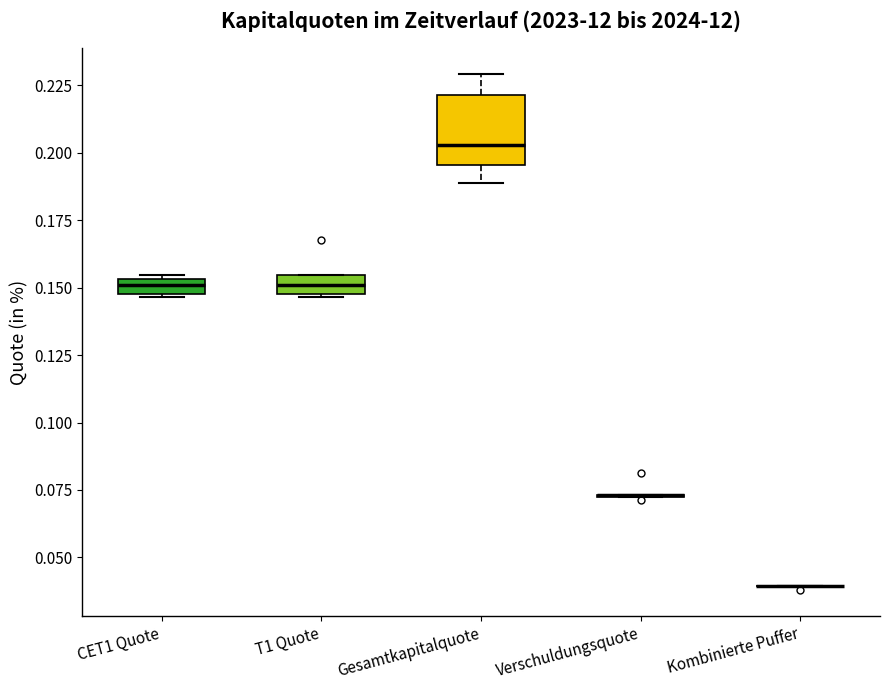

Where is the lower edge of the box for CET1 Quote on the y-axis? The values are not printed on the chart, so give them approximately, as read against the axis.

0.150